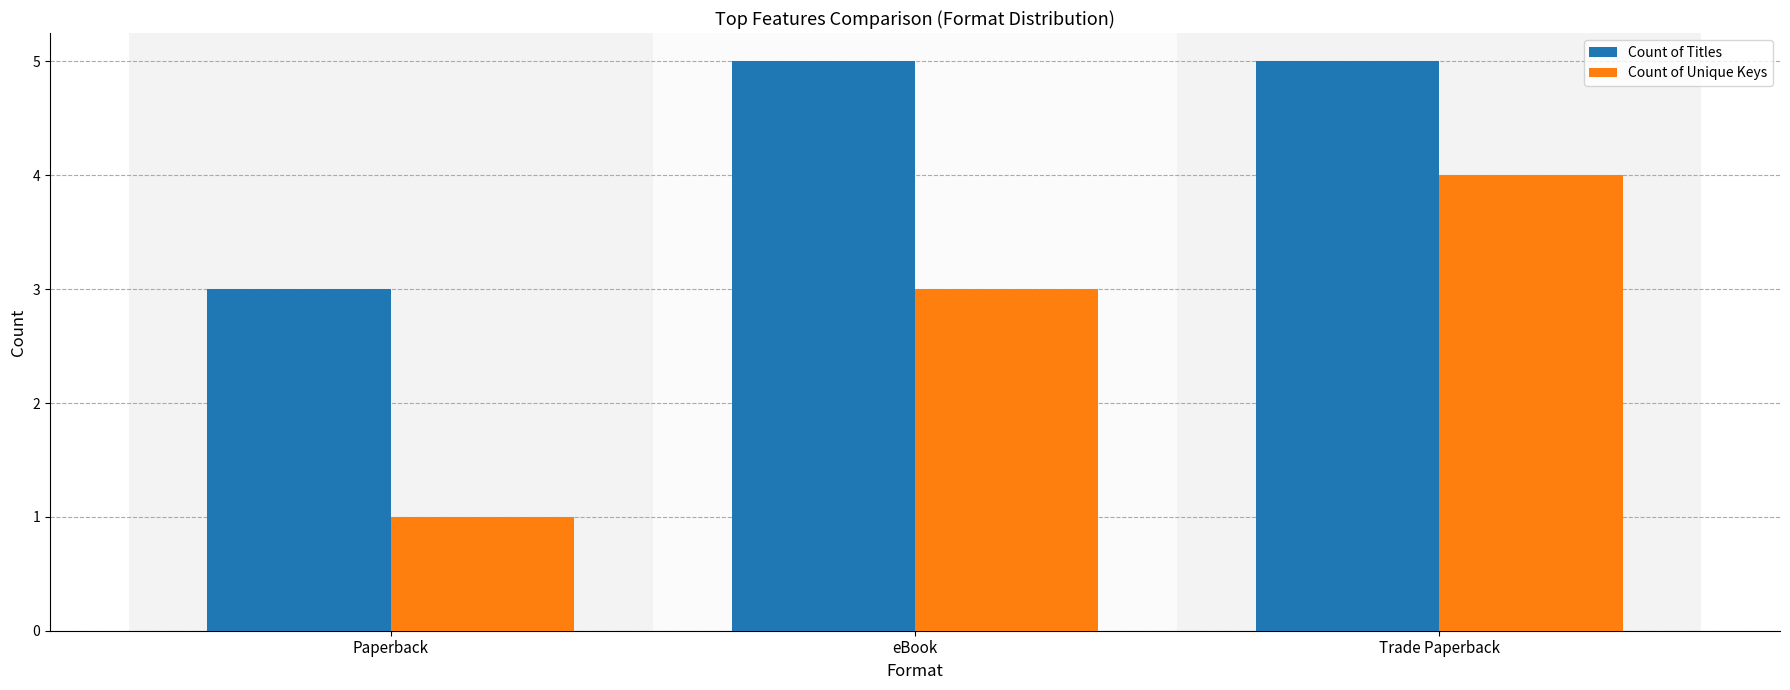

Is the value of Count of Unique Keys at eBook greater than the value of Count of Titles at Trade Paperback?

No